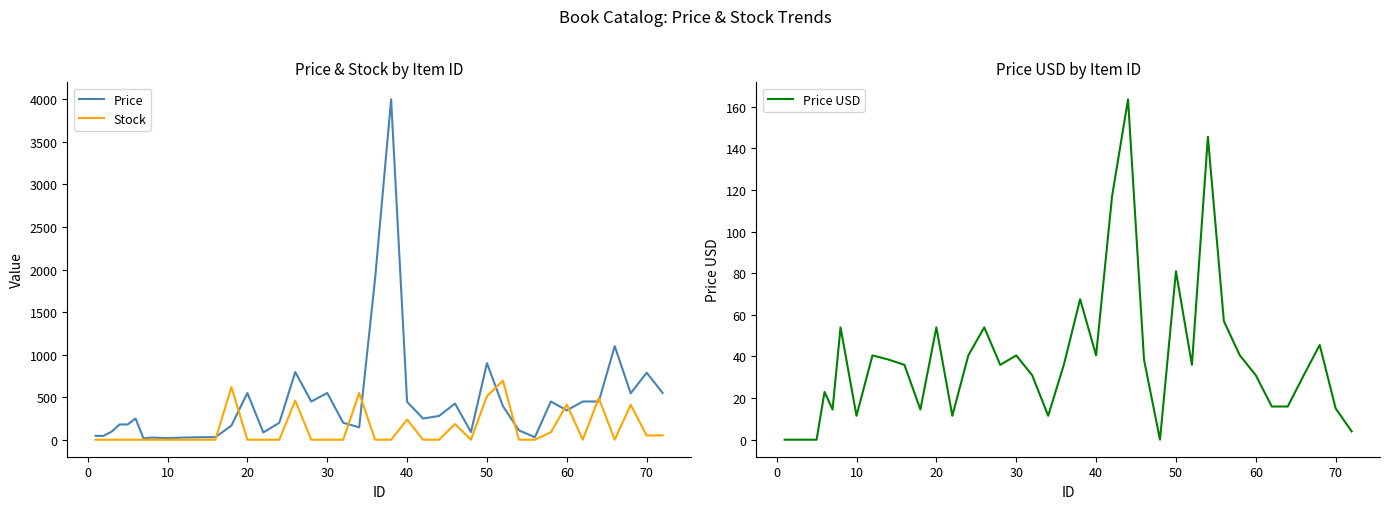

Which series has the widest spread of values?

Price